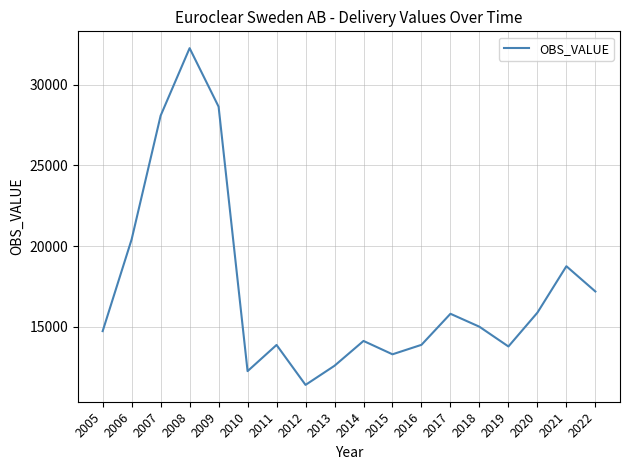

How many lines are shown in the chart?

1